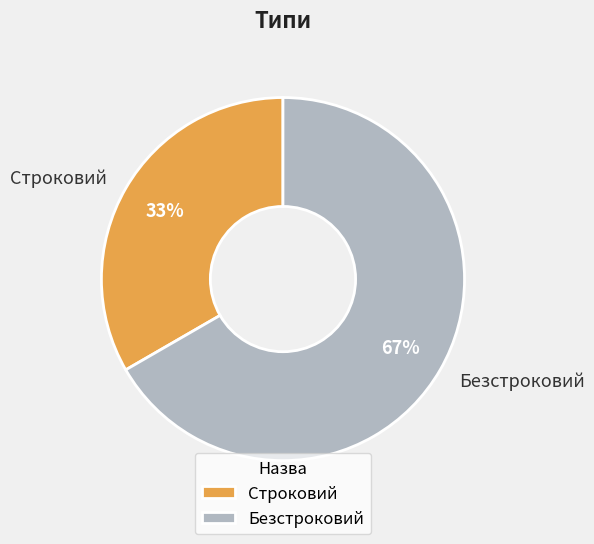

Which slice represents more than half of the pie?

Безстроковий